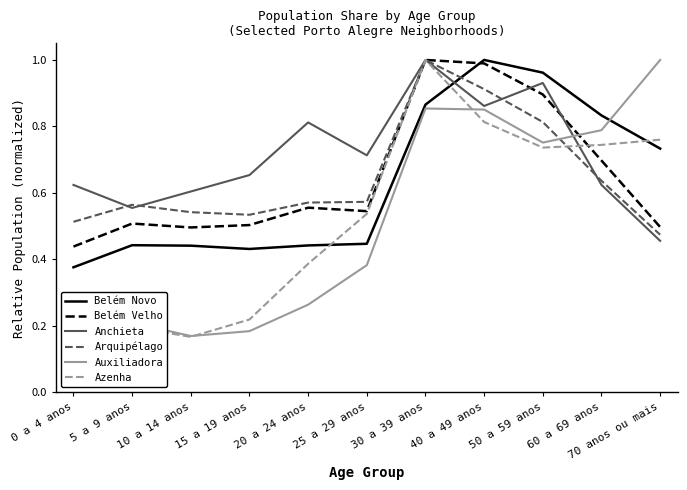

Between 15 a 19 anos and 25 a 29 anos, which series saw the biggest shift?

Azenha